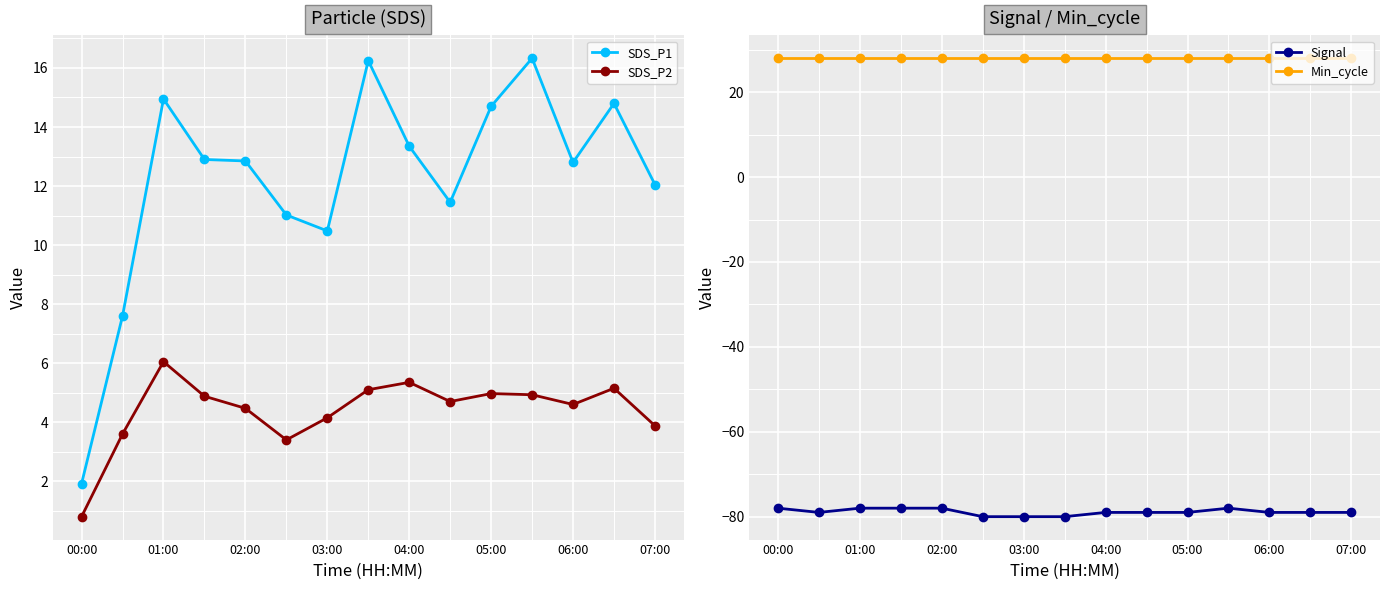

What are all the series names shown in the legend?

SDS_P1, SDS_P2, Signal, Min_cycle